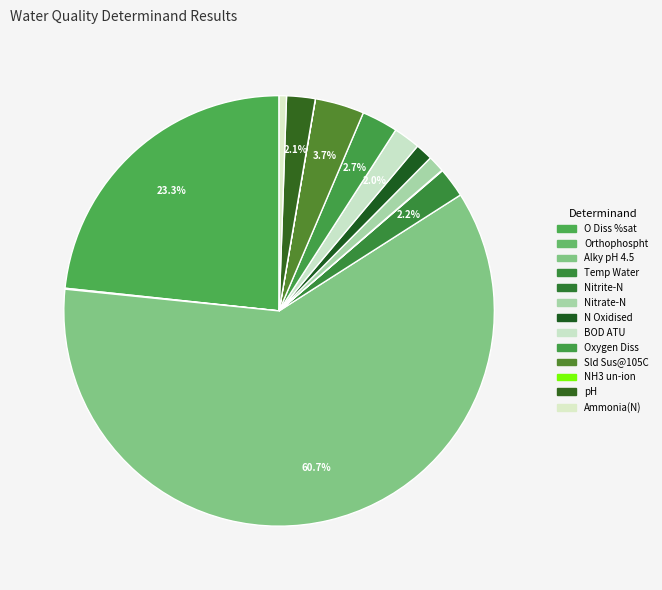

True or false: O Diss %sat accounts for 33% of the total.

False